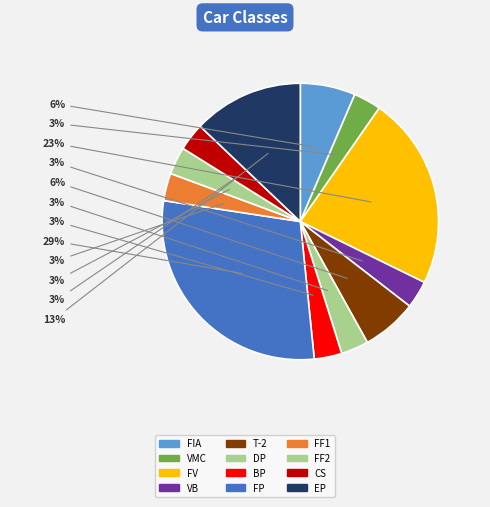

What percentage is the FP slice, to the nearest percent?

29%